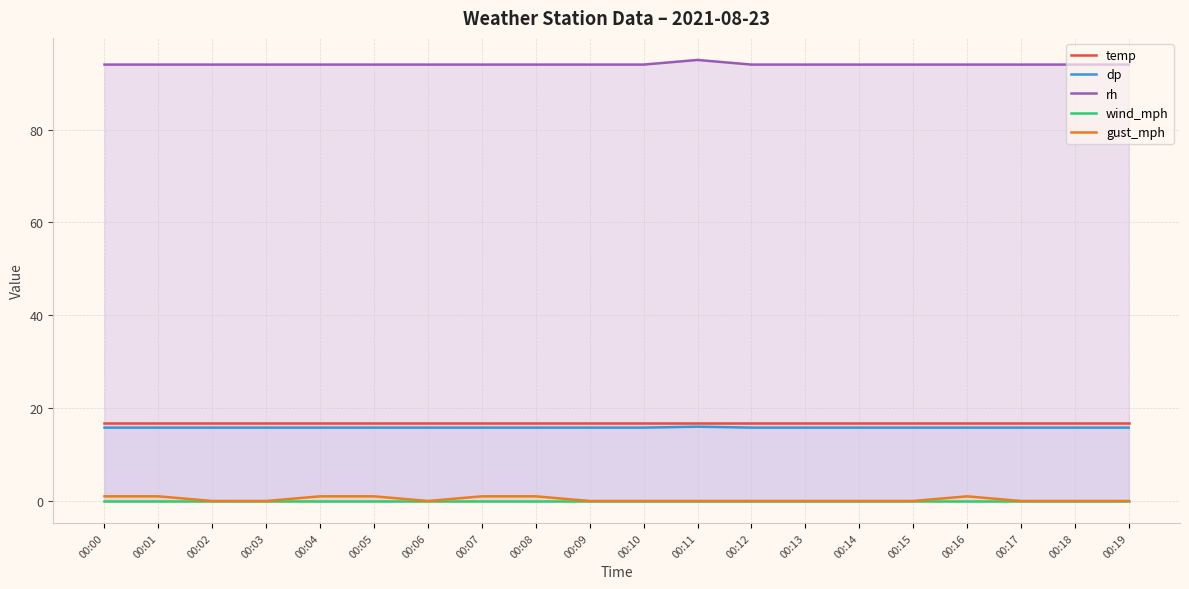

What is the difference between the maximum and minimum values in the dp series?

0.2